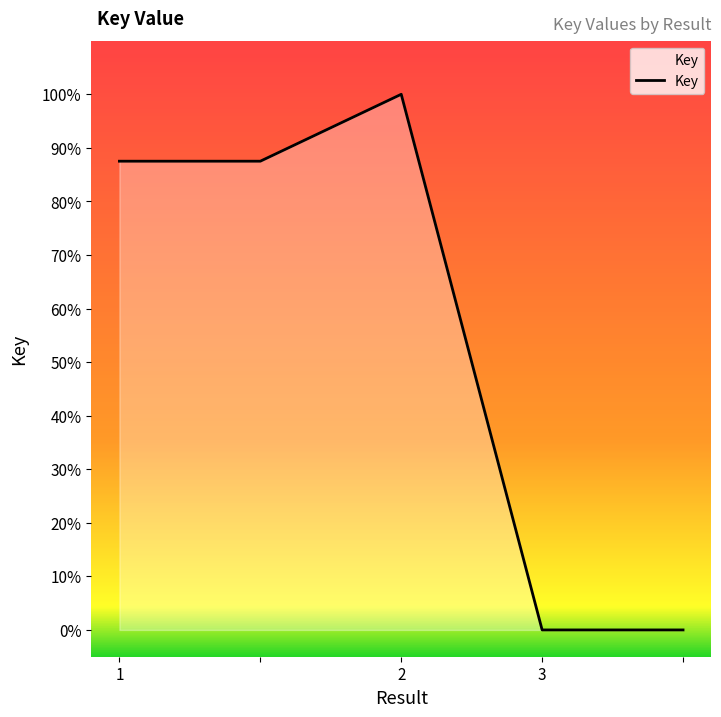

How many distinct data groups are displayed?

1